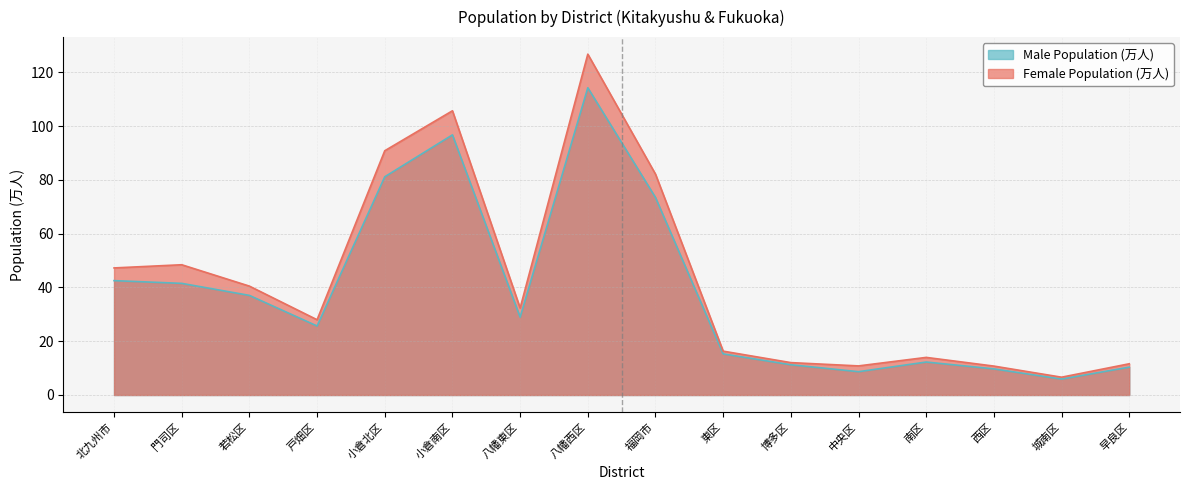

What value does the Female Population (万人) series have at 北九州市?

47.3